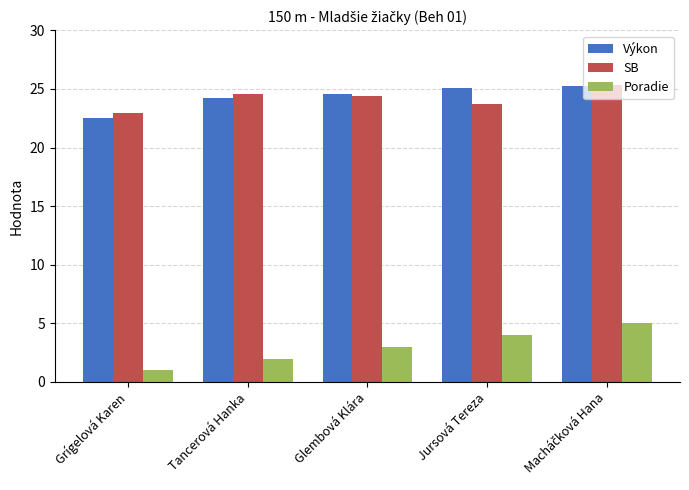

What is the total value across all series at Glembová Klára?

52.0